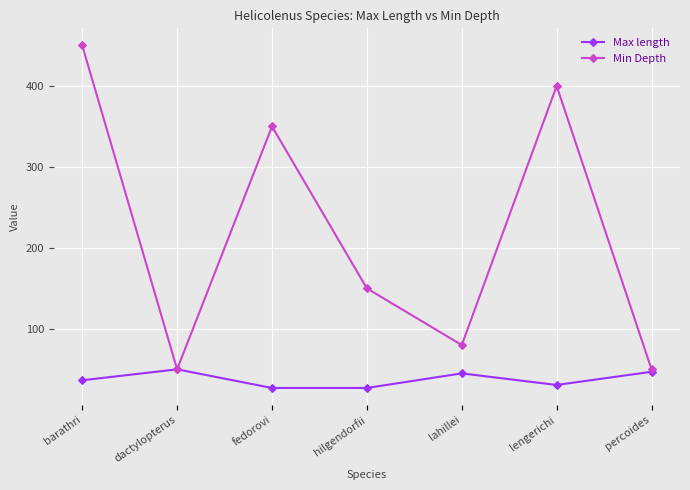

What is the greatest value displayed?

450.0